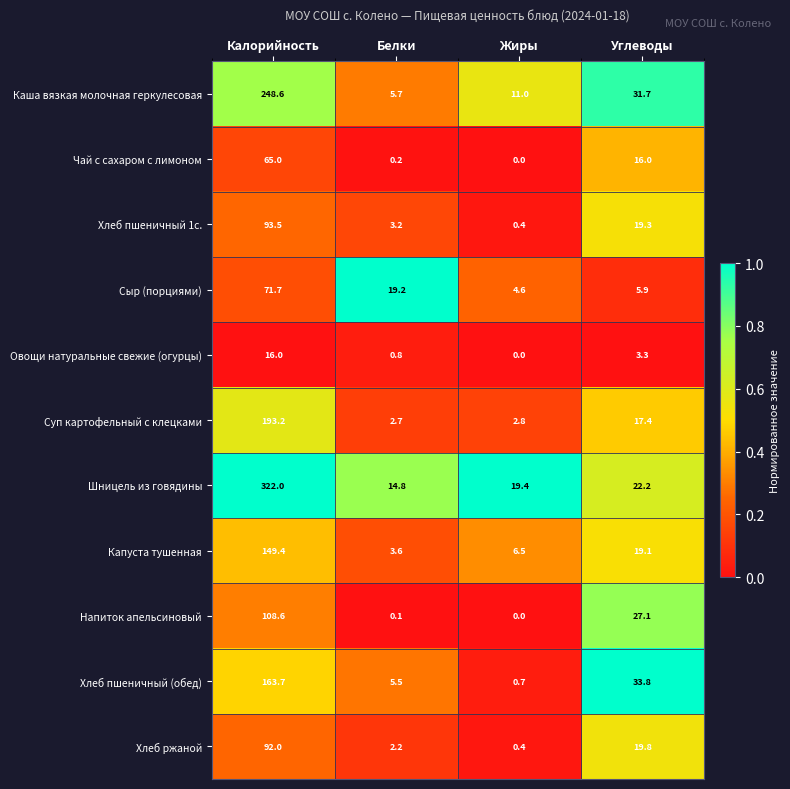

Is it true that Хлеб пшеничный 1с. equals 0.4 at Жиры?

True